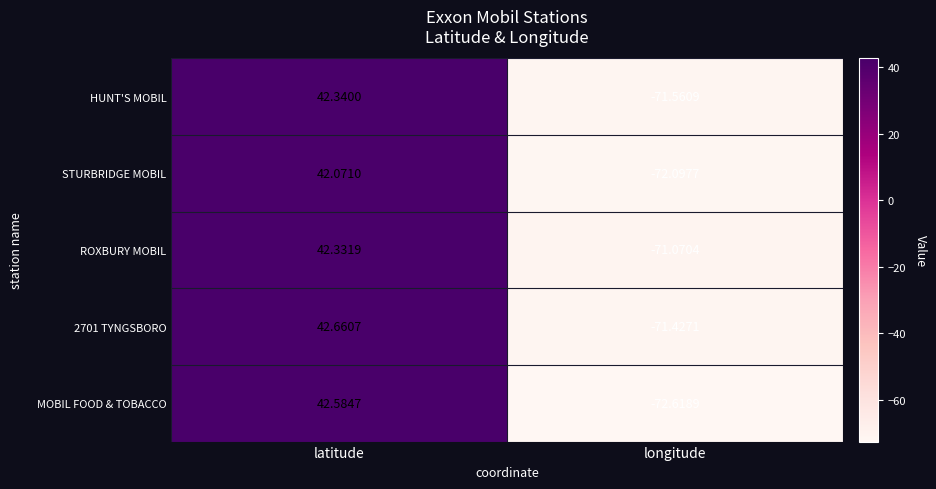

Is the value of STURBRIDGE MOBIL at longitude greater than the value of 2701 TYNGSBORO at longitude?

No